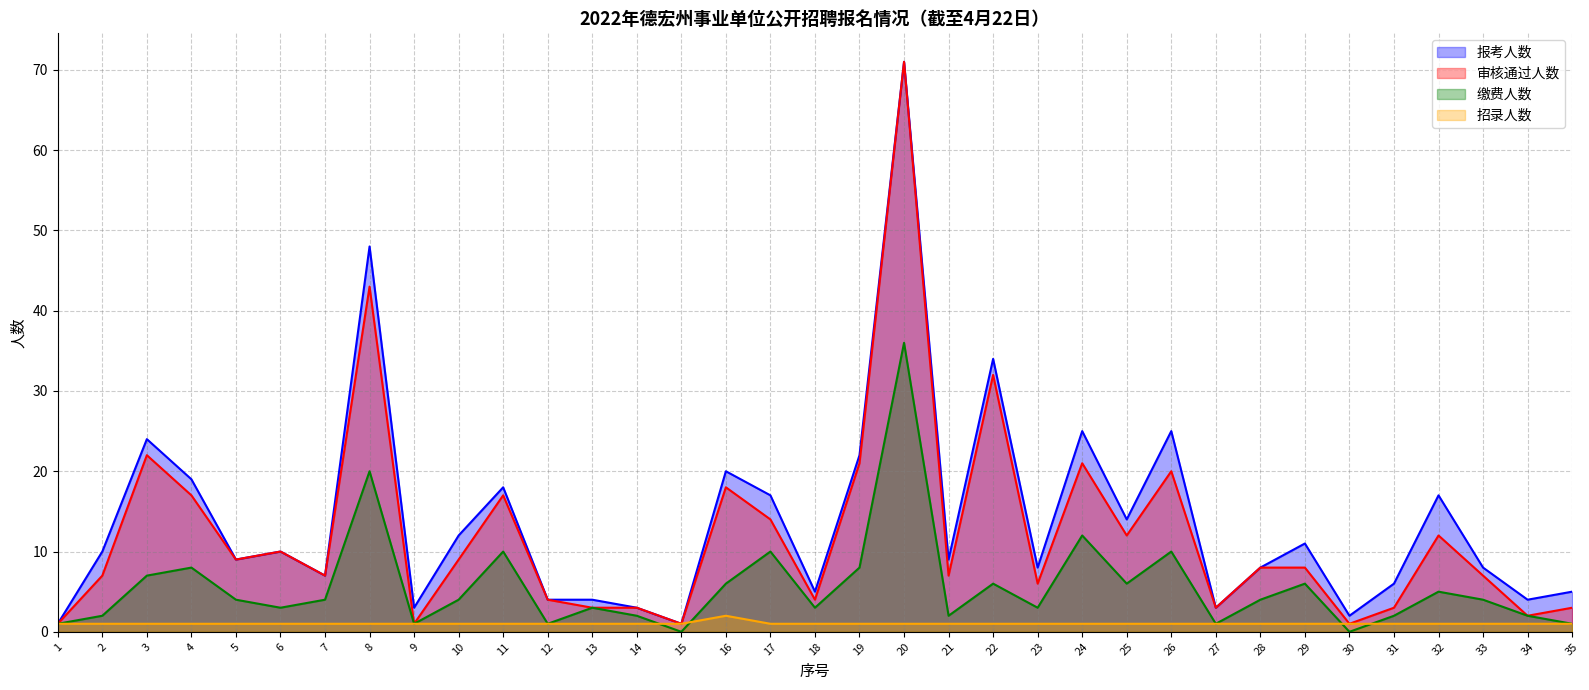

True or false: 审核通过人数 has a value of 8 at 28.

True